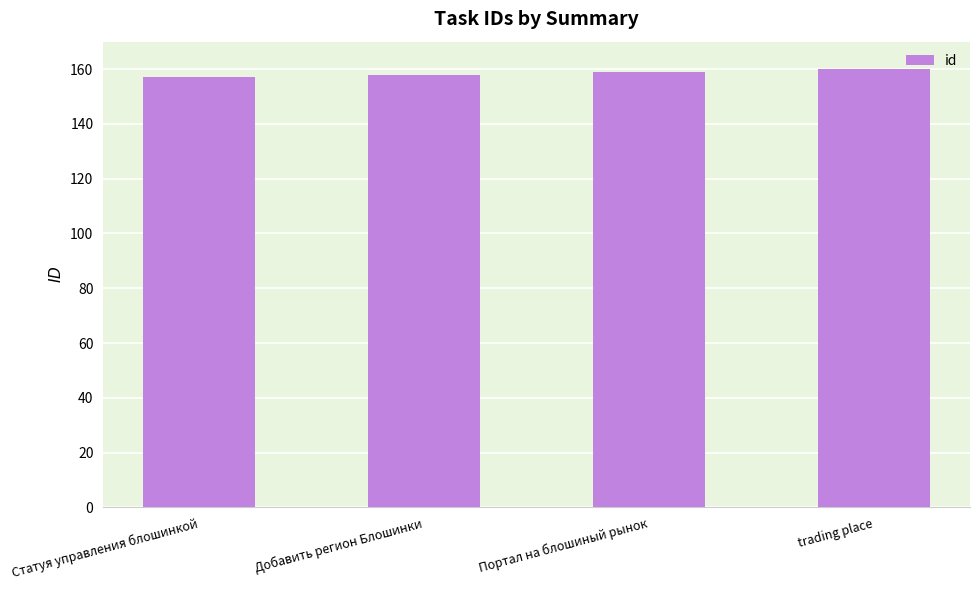

What is the change in value from Добавить регион Блошинки to Портал на блошиный рынок?

+1